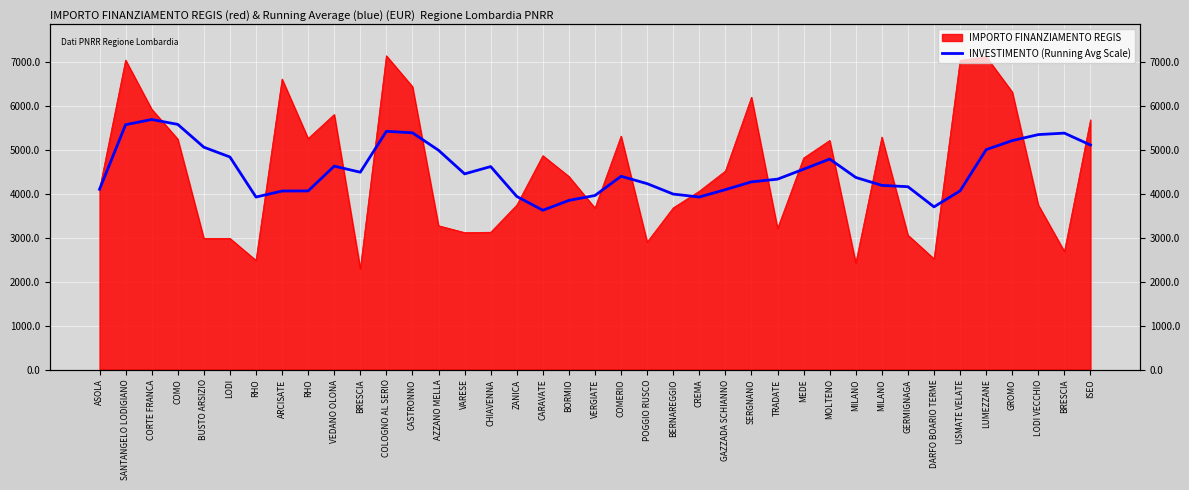

What is the sum of all values?

177543.4